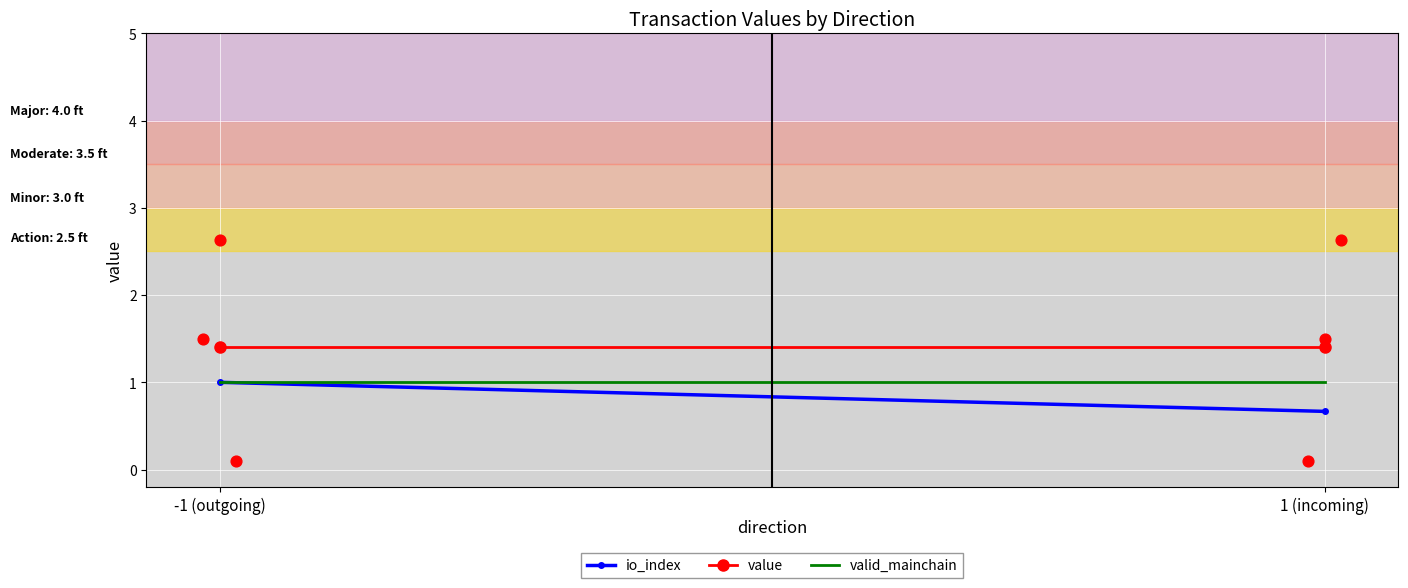

What are all the series names shown in the legend?

io_index, value, valid_mainchain